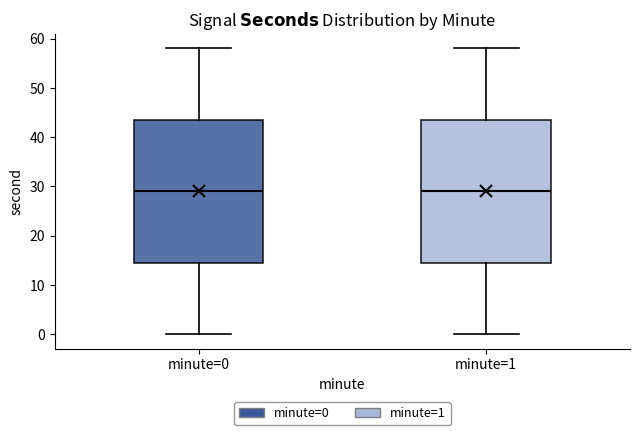

Reading left to right, transcribe this box plot: for each box, give where its median line is, the range the box spans, and where its two whiskers end, as read against the y-axis. The values are not printed on the chart, so give them approximately, as read against the axis.

minute=0: median 29, box 15 to 44, whiskers 0 to 58
minute=1: median 29, box 15 to 44, whiskers 0 to 58